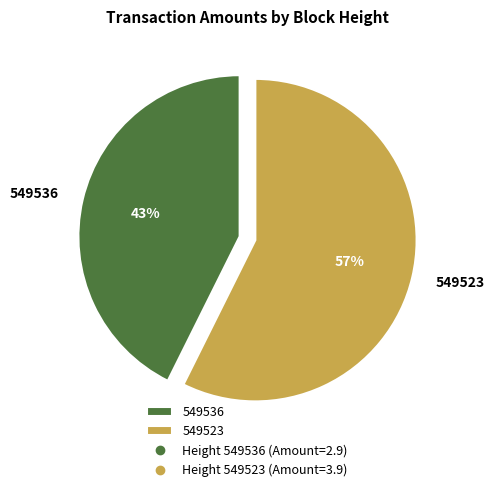

What is the ratio of the value at 549523 to the value at 549536?

1.3